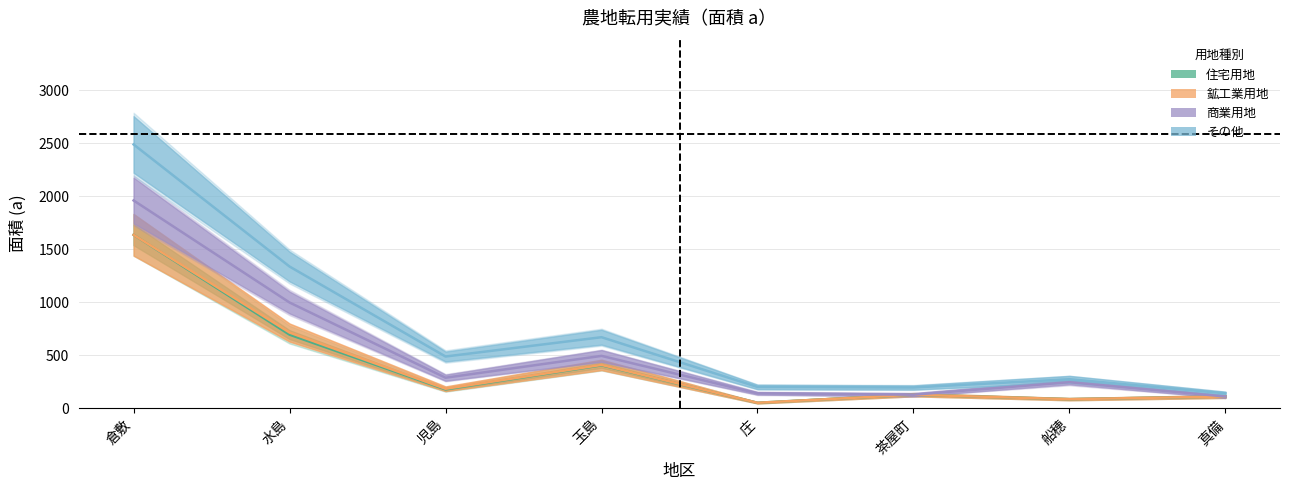

What is the minimum value for 住宅用地?

53